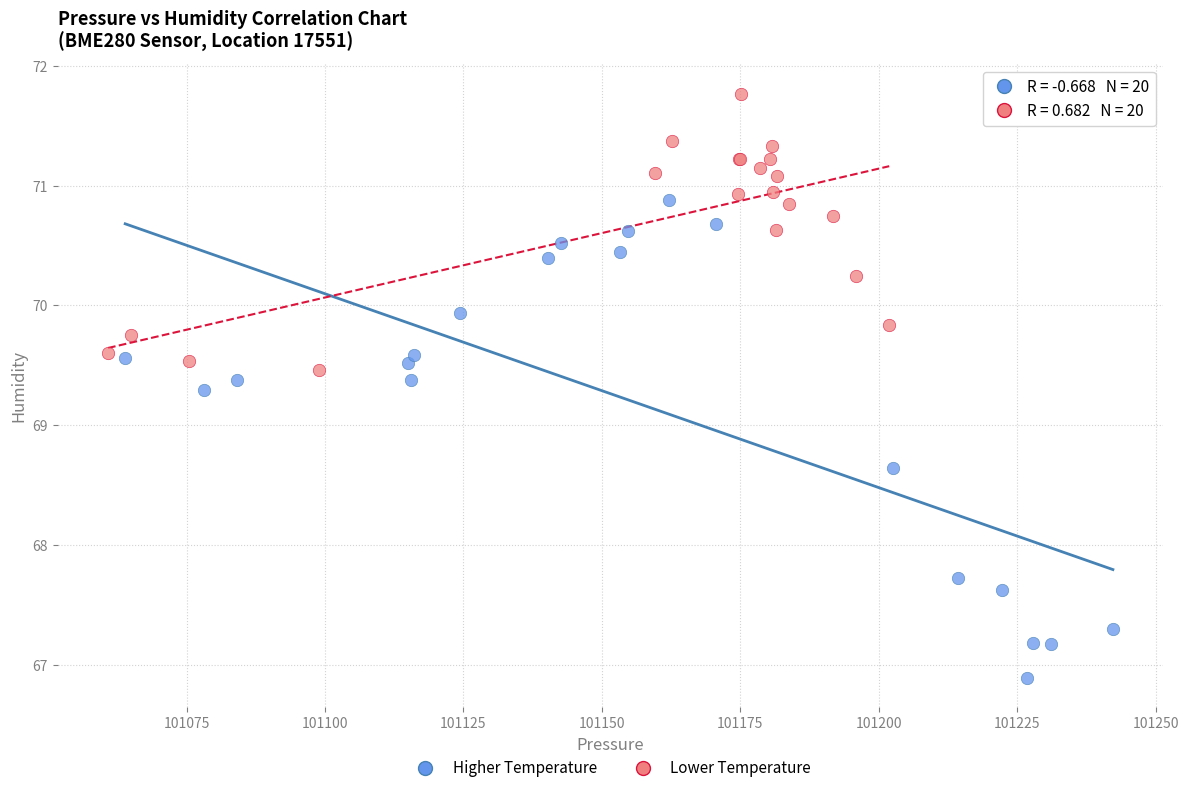

Which series contains the lowest Y value?

Higher Temperature